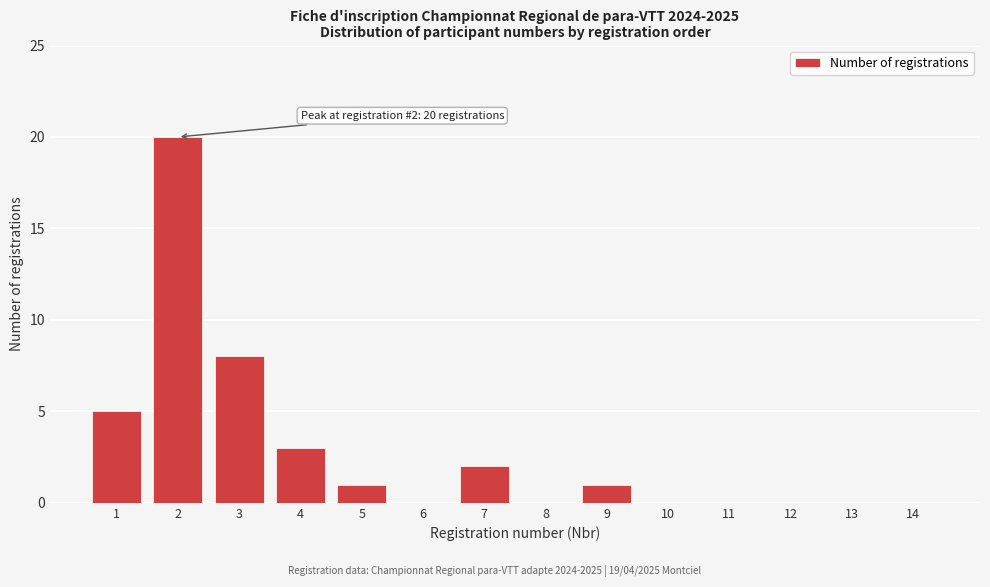

Reading left to right, what are all the values shown in this chart?

1=5	2=20	3=8	4=3	5=1	6=0	7=2	8=0	9=1	10=0	11=0	12=0	13=0	14=0